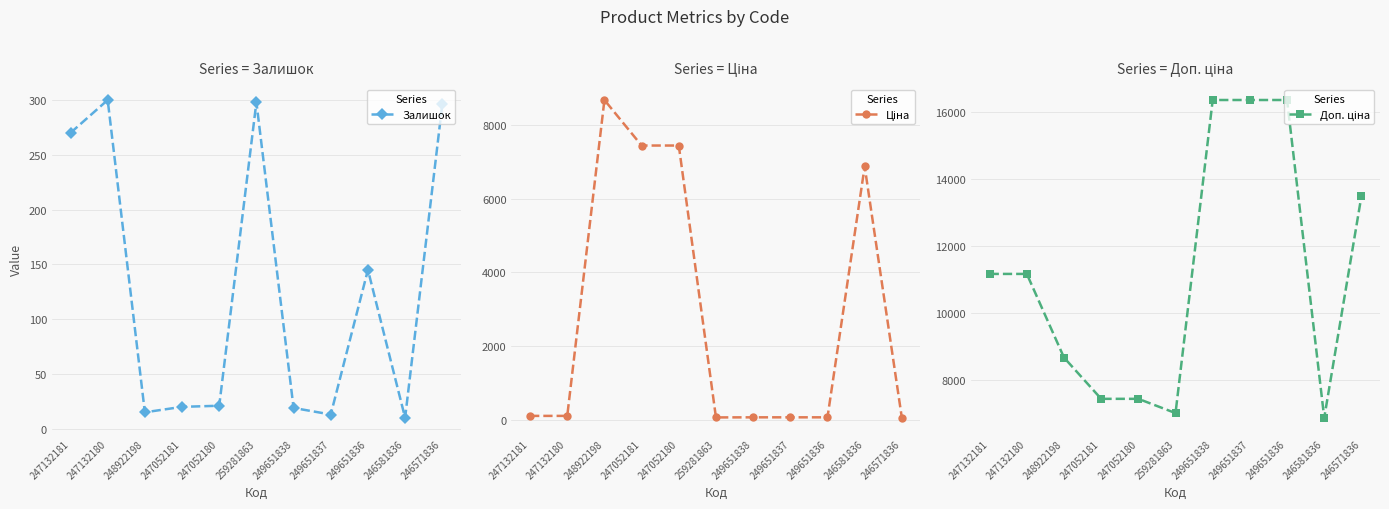

True or false: Доп. ціна and Залишок intersect in this chart.

False